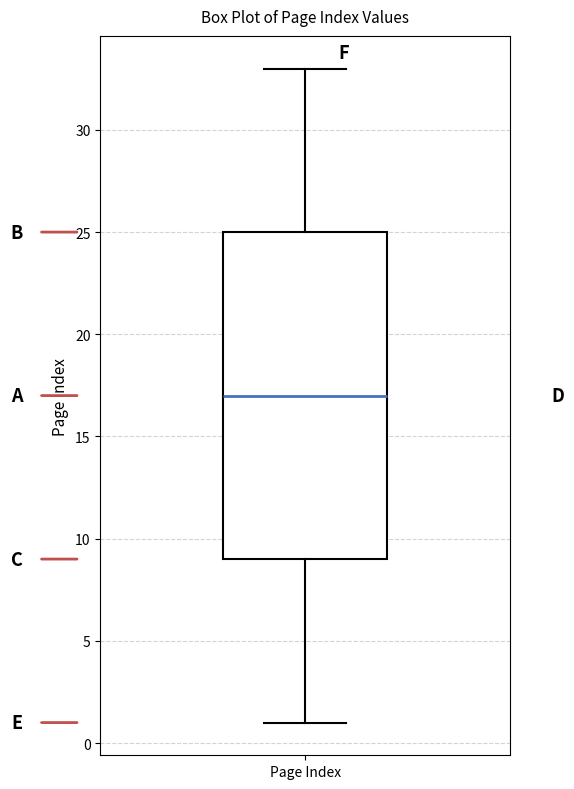

Transcribe this box plot: give where the median line is, the range the box spans, and where the two whiskers end, as read against the y-axis. The values are not printed on the chart, so give them approximately, as read against the axis.

median 17, box 9 to 25, whiskers 1 to 33